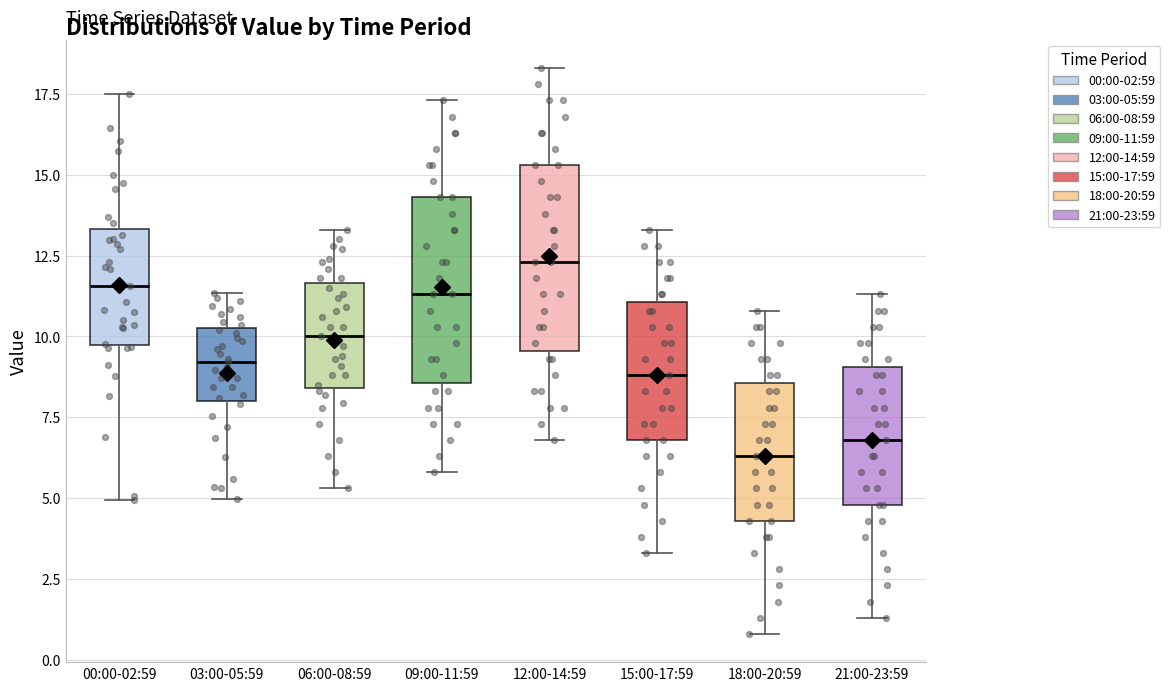

Reading left to right, transcribe this box plot: for each box, give where its median line is, the range the box spans, and where its two whiskers end, as read against the y-axis. The values are not printed on the chart, so give them approximately, as read against the axis.

00:00-02:59: median 11.5, box 9.5 to 13.5, whiskers 5.0 to 17.5
03:00-05:59: median 9.0, box 8.0 to 10.5, whiskers 5.0 to 11.5
06:00-08:59: median 10.0, box 8.5 to 11.5, whiskers 5.5 to 13.5
09:00-11:59: median 11.5, box 8.5 to 14.5, whiskers 6.0 to 17.5
12:00-14:59: median 12.5, box 9.5 to 15.5, whiskers 7.0 to 18.5
15:00-17:59: median 9.0, box 7.0 to 11.0, whiskers 3.5 to 13.5
18:00-20:59: median 6.5, box 4.5 to 8.5, whiskers 1.0 to 11.0
21:00-23:59: median 7.0, box 5.0 to 9.0, whiskers 1.5 to 11.5